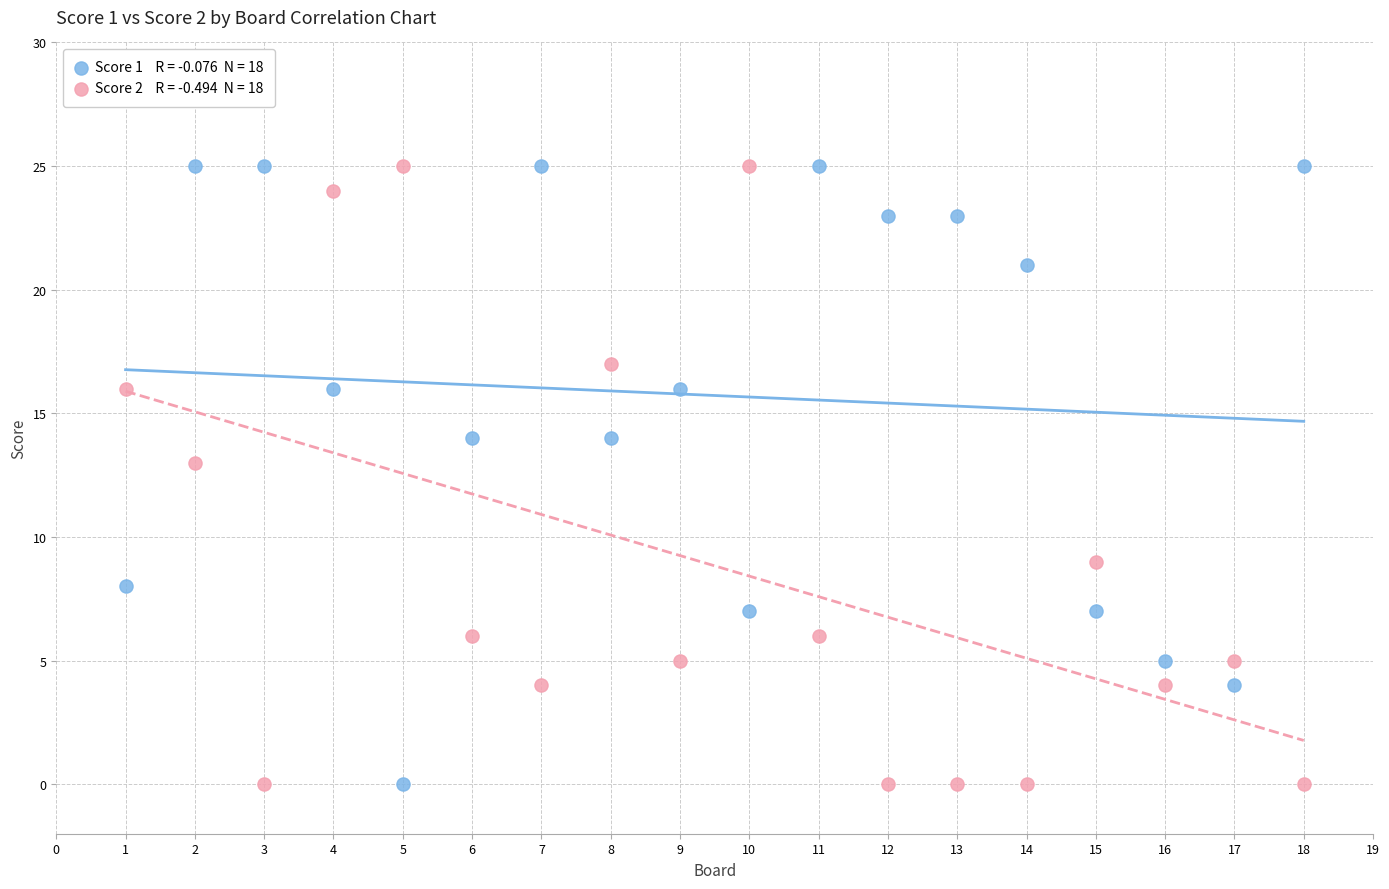

Across all data points, what is the range of Y values (max minus min)?

25